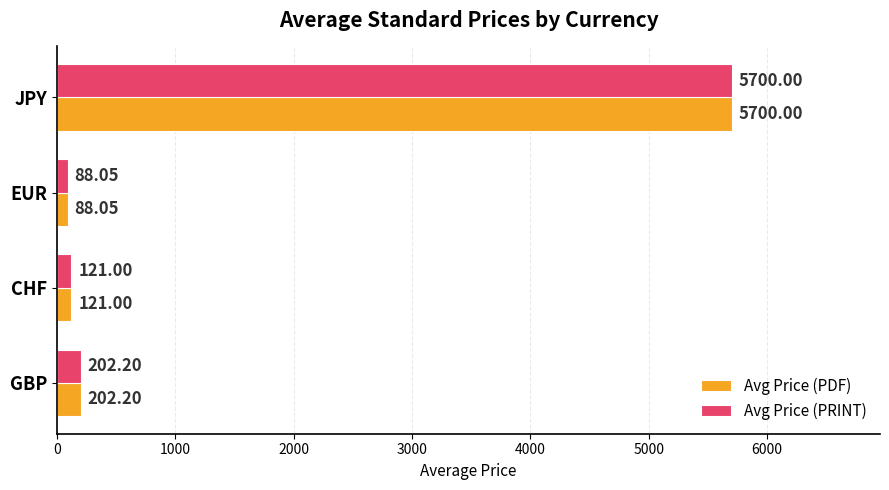

Which category has the highest value across all series?

JPY